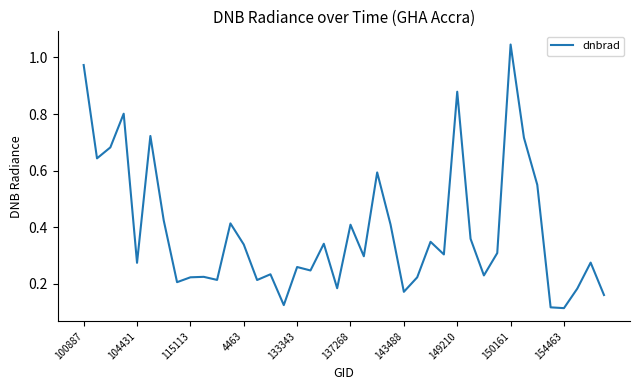

How many lines are shown in the chart?

1